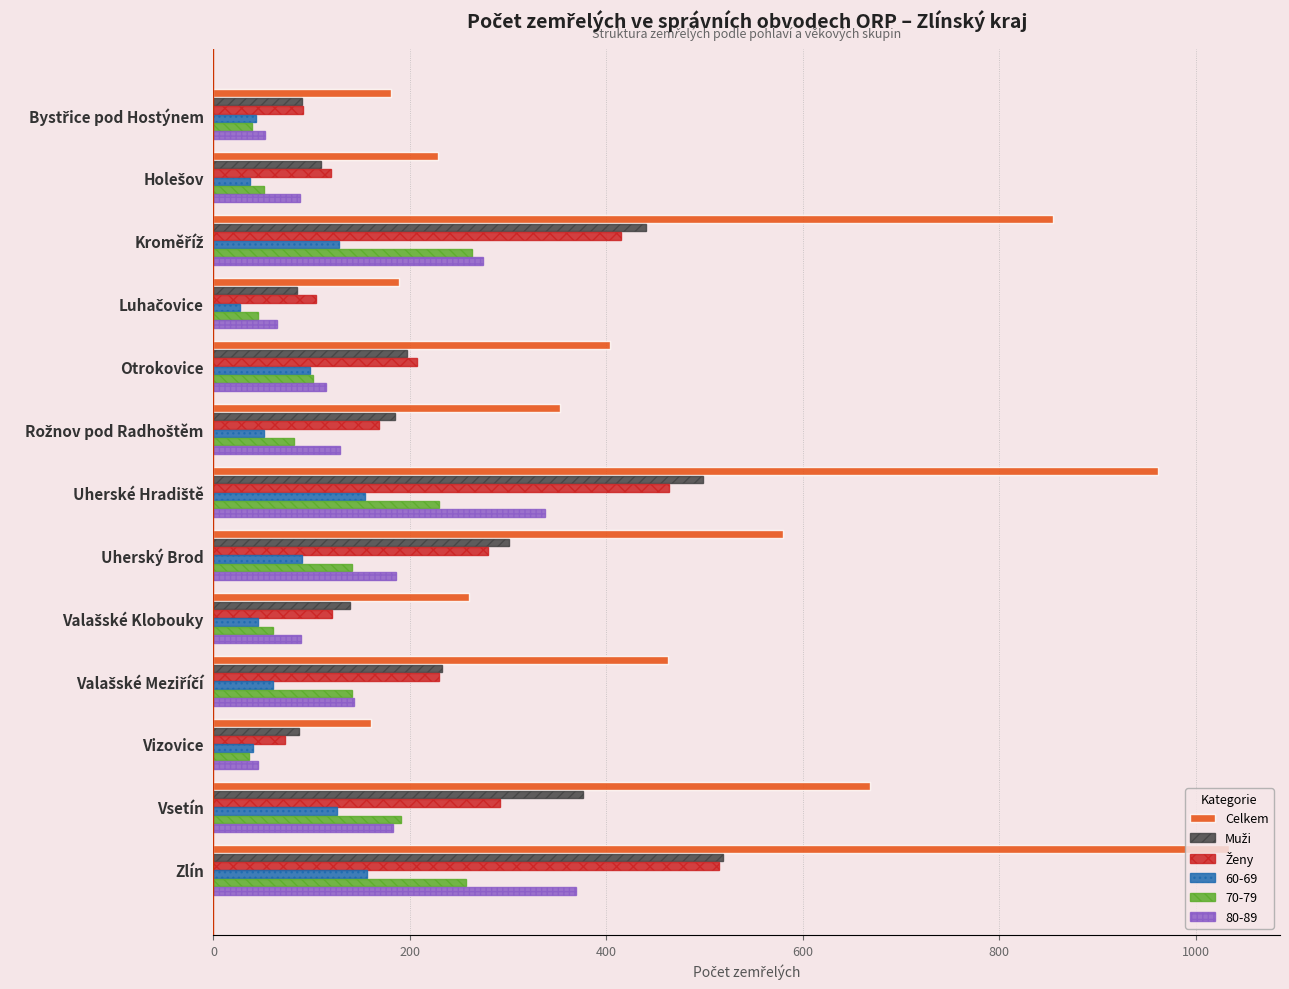

Which series has the largest range (max minus min)?

Celkem